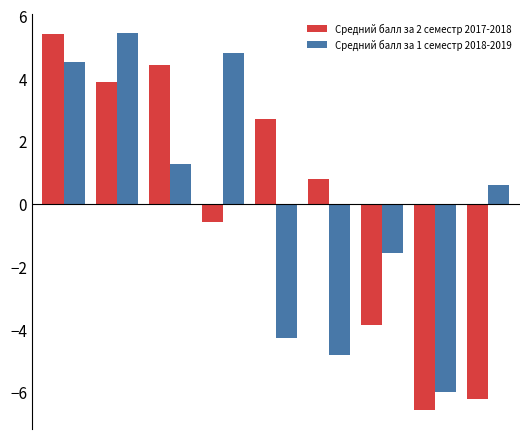

What is the value of the Средний балл за 2 семестр 2017-2018 bar at the 2nd from the left?

3.9